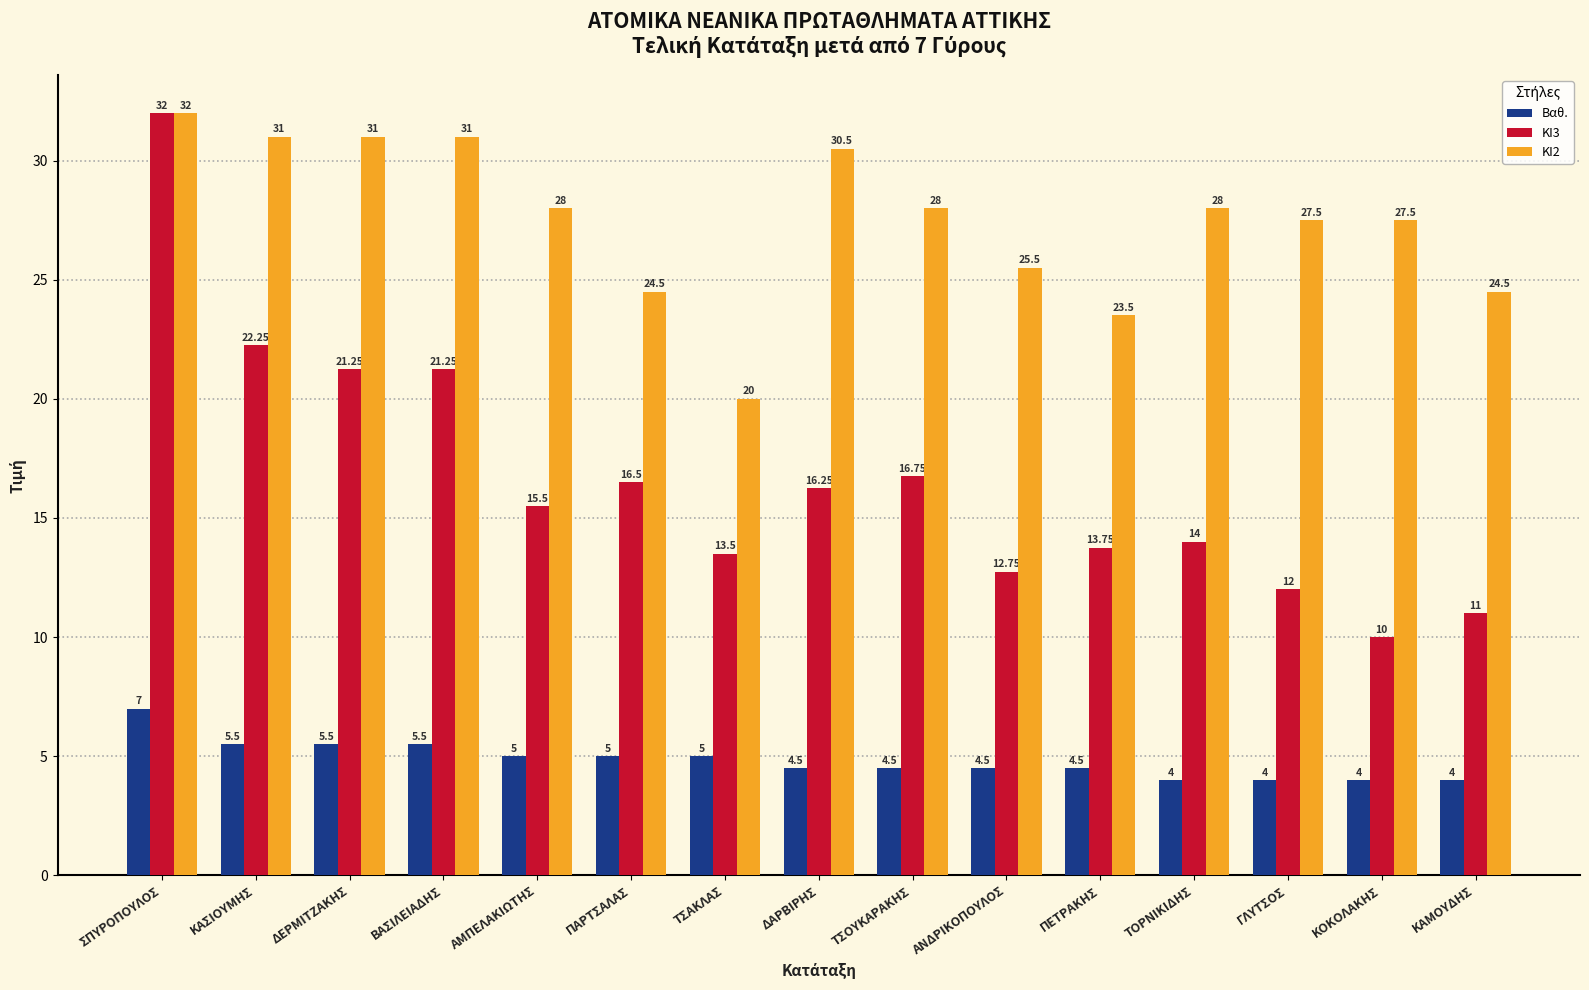

At ΑΝΔΡΙΚΟΠΟΥΛΟΣ, list the series in order from smallest to largest.

Βαθ., ΚΙ3, ΚΙ2